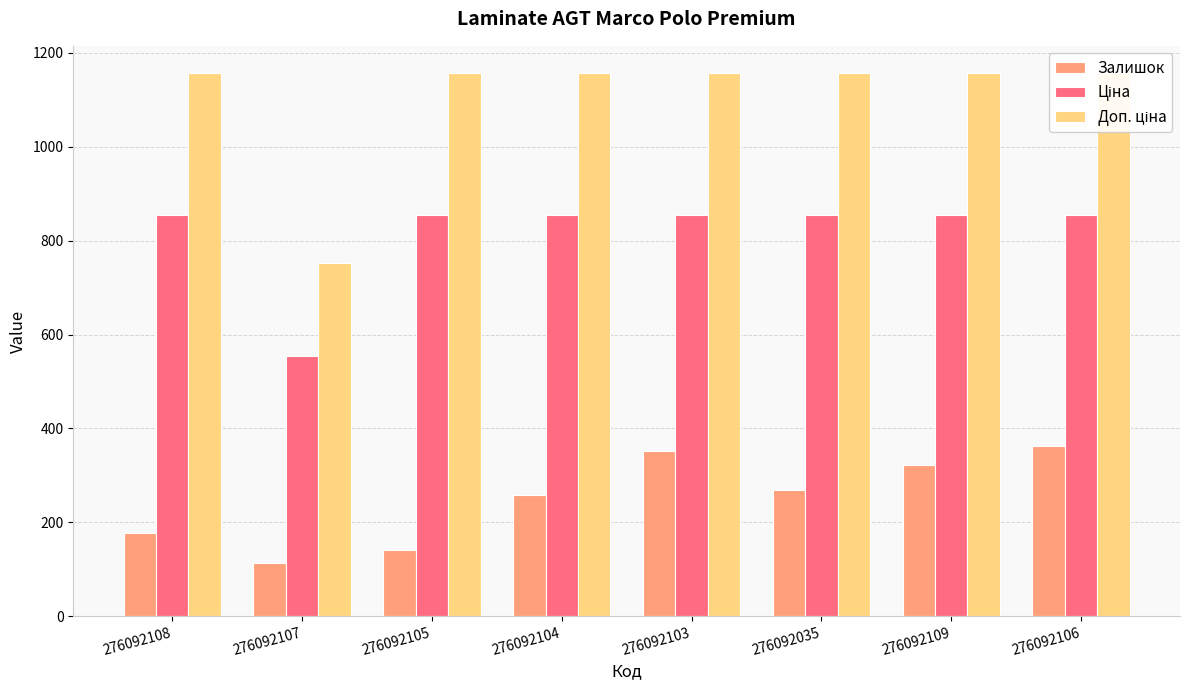

What is the label of the 8th bar from the left?

276092106